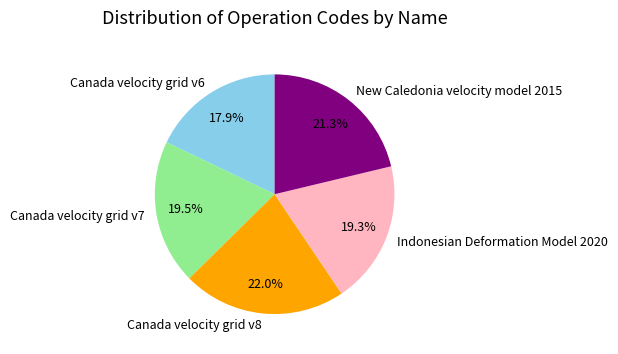

The Canada velocity grid v8 slice represents 14% of the pie. True or false?

False